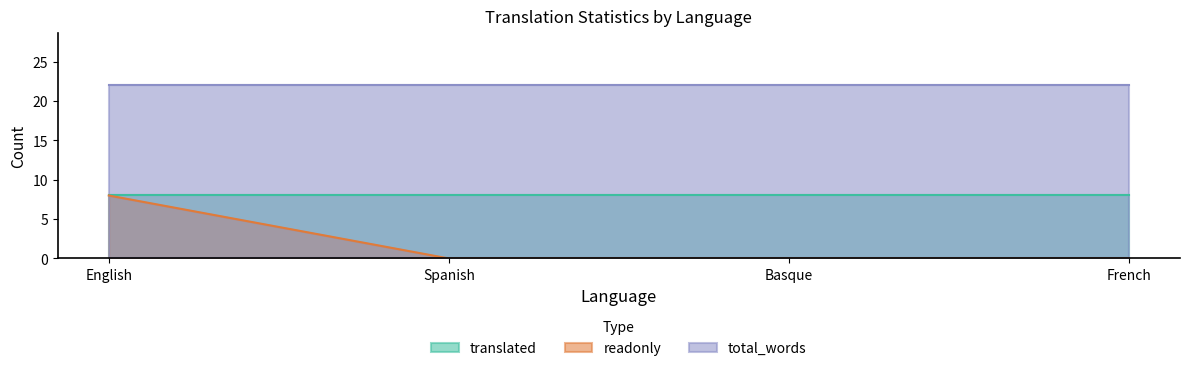

Which category has the highest value in the readonly series?

English